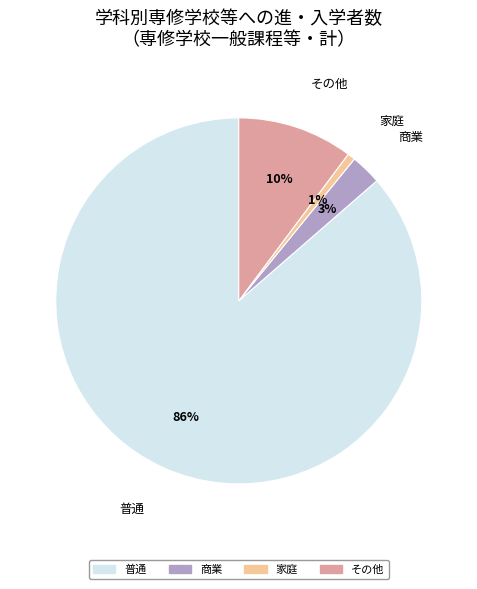

How many segments does this pie chart have?

4